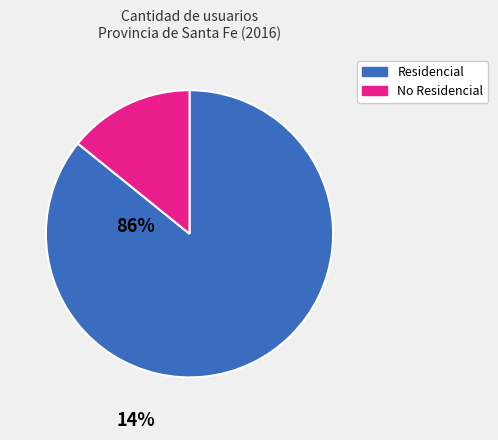

Is there any slice that represents more than half of the pie?

Yes